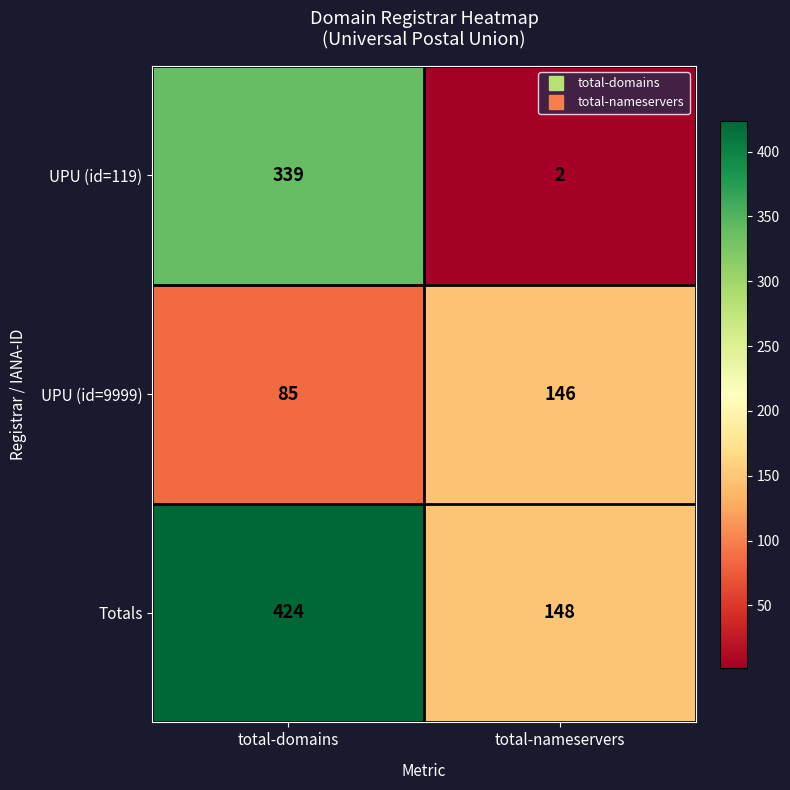

Rank the series at total-nameservers from highest to lowest value.

Totals, UPU (id=9999), UPU (id=119)